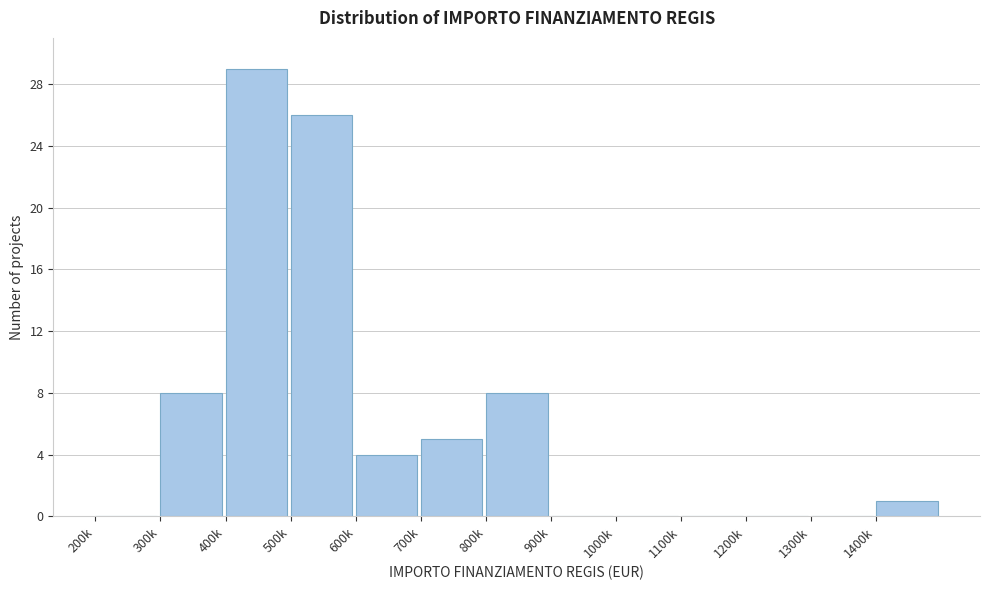

Reading right to left, extract all data points from this chart.

1400k=1	1300k=0	1200k=0	1100k=0	1000k=0	900k=0	800k=8	700k=5	600k=4	500k=26	400k=29	300k=8	200k=0